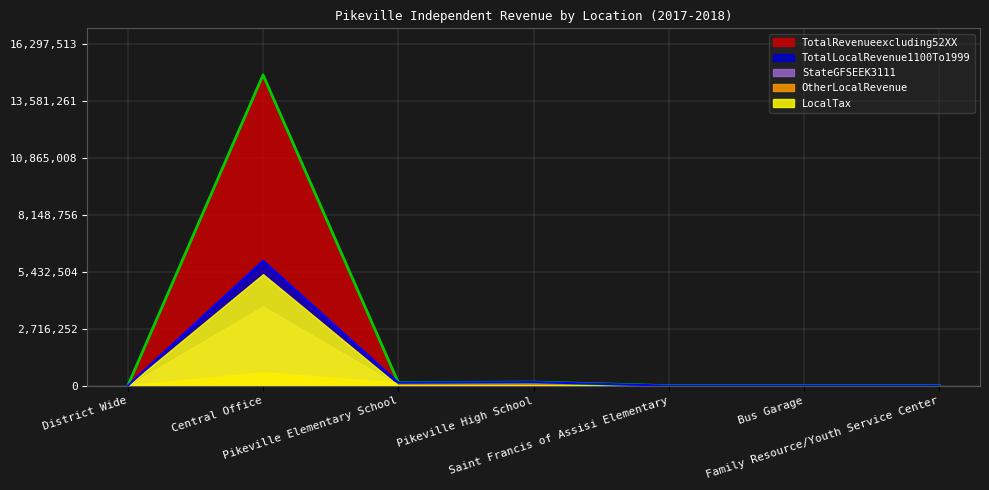

Reading left to right, extract all data points from this chart.

LocalTax: District Wide=0.0	Central Office=5315836.9	Pikeville Elementary School=0.0	Pikeville High School=0.0	Saint Francis of Assisi Elementary=0.0	Bus Garage=0.0	Family Resource/Youth Service Center=0.0
OtherLocalRevenue: District Wide=0.0	Central Office=638712.0	Pikeville Elementary School=144637.1	Pikeville High School=168290.1	Saint Francis of Assisi Elementary=0.0	Bus Garage=0.0	Family Resource/Youth Service Center=0.0
TotalLocalRevenue1100To1999: District Wide=0.0	Central Office=5954548.9	Pikeville Elementary School=144637.1	Pikeville High School=168290.1	Saint Francis of Assisi Elementary=0.0	Bus Garage=0.0	Family Resource/Youth Service Center=0.0
StateGFSEEK3111: District Wide=0.0	Central Office=3779044.0	Pikeville Elementary School=0.0	Pikeville High School=0.0	Saint Francis of Assisi Elementary=0.0	Bus Garage=0.0	Family Resource/Youth Service Center=0.0
TotalRevenueexcluding52XX: District Wide=0.0	Central Office=14815921.3	Pikeville Elementary School=144637.1	Pikeville High School=168290.1	Saint Francis of Assisi Elementary=0.0	Bus Garage=0.0	Family Resource/Youth Service Center=0.0